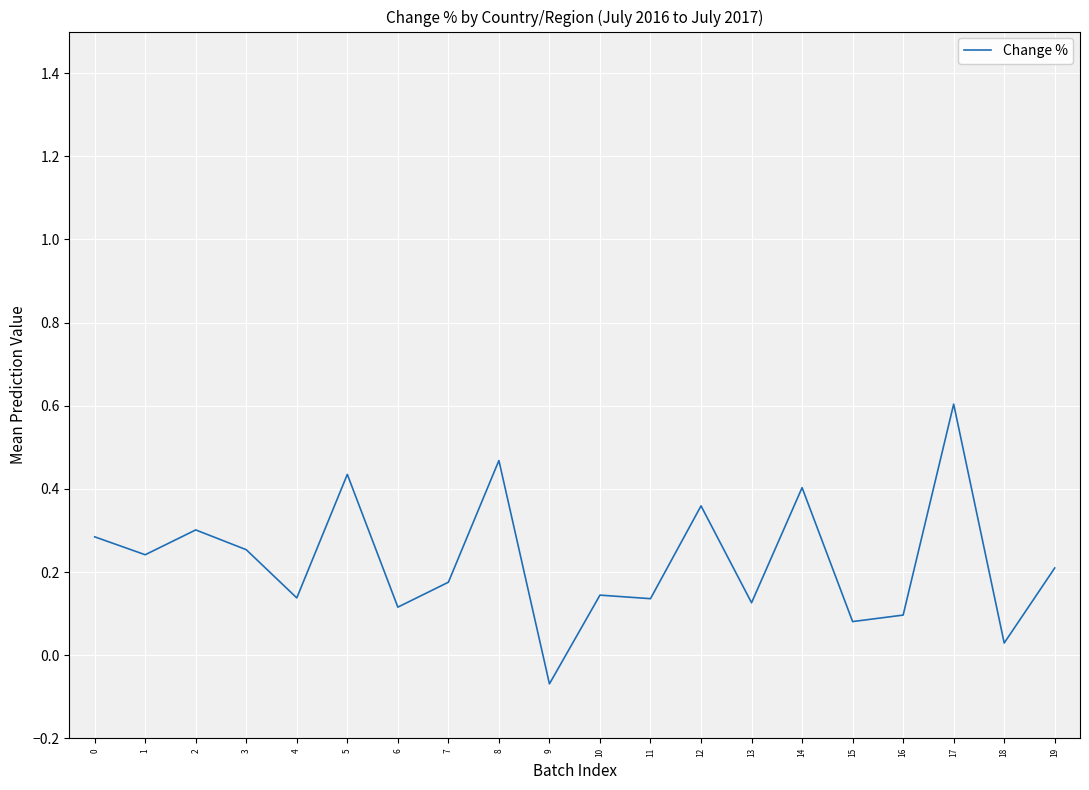

Which category has the highest value across all series?

17